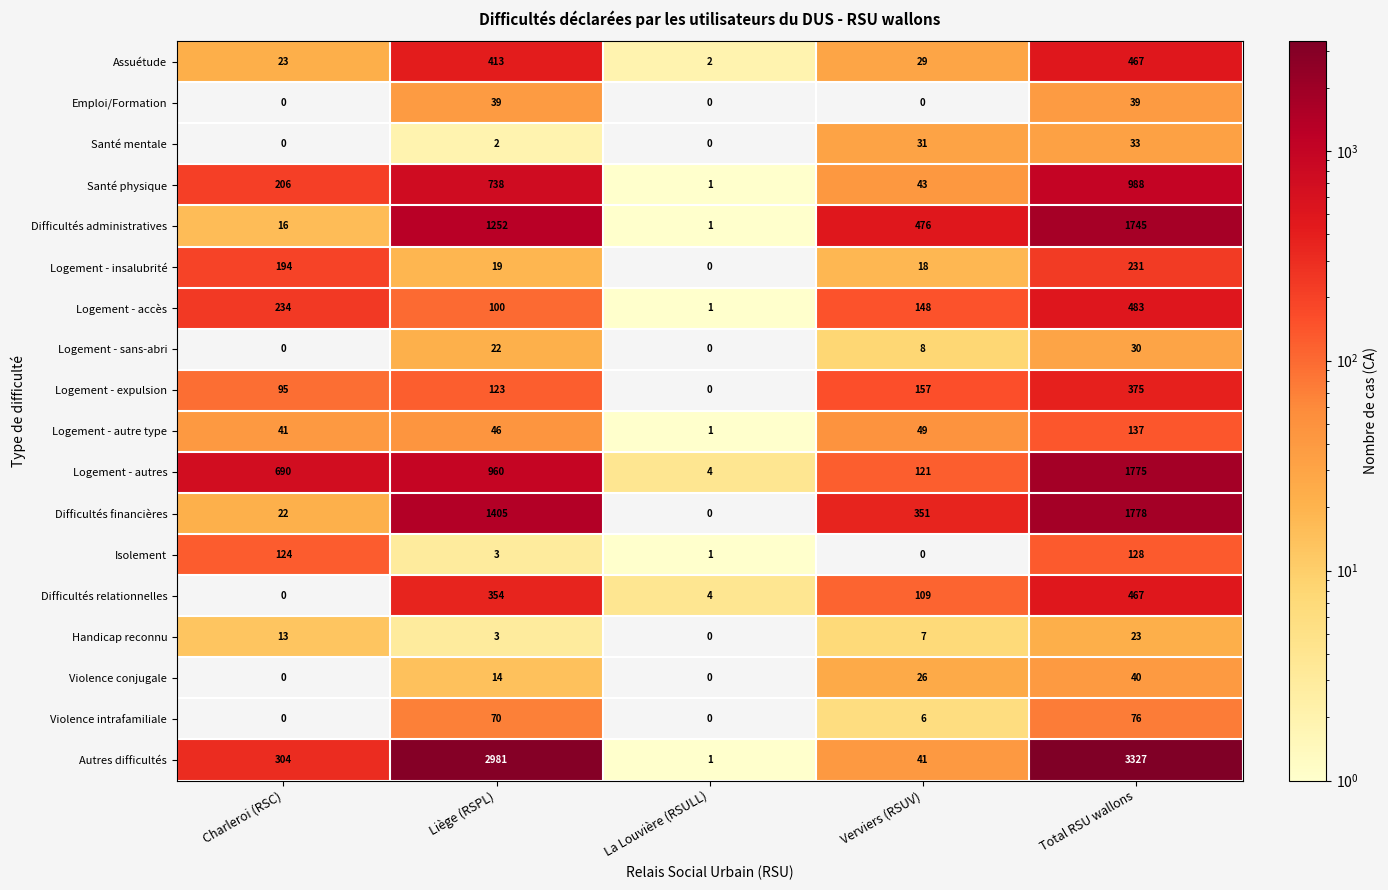

What is the highest value of the Logement - autre type series?

137